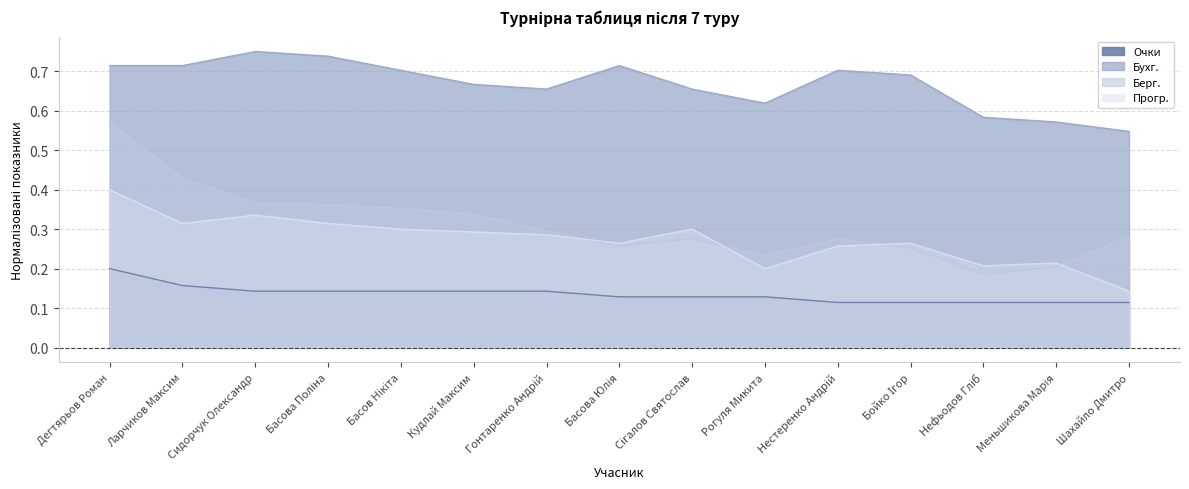

Reading left to right, list all the values displayed in this chart.

Очки: 0.2	0.2	0.1	0.1	0.1	0.1	0.1	0.1	0.1	0.1	0.1	0.1	0.1	0.1	0.1
Бухг.: 0.7	0.7	0.8	0.7	0.7	0.7	0.7	0.7	0.7	0.6	0.7	0.7	0.6	0.6	0.5
Берг.: 0.6	0.4	0.4	0.4	0.4	0.3	0.3	0.3	0.3	0.2	0.3	0.3	0.2	0.2	0.3
Прогр.: 0.4	0.3	0.3	0.3	0.3	0.3	0.3	0.3	0.3	0.2	0.3	0.3	0.2	0.2	0.1